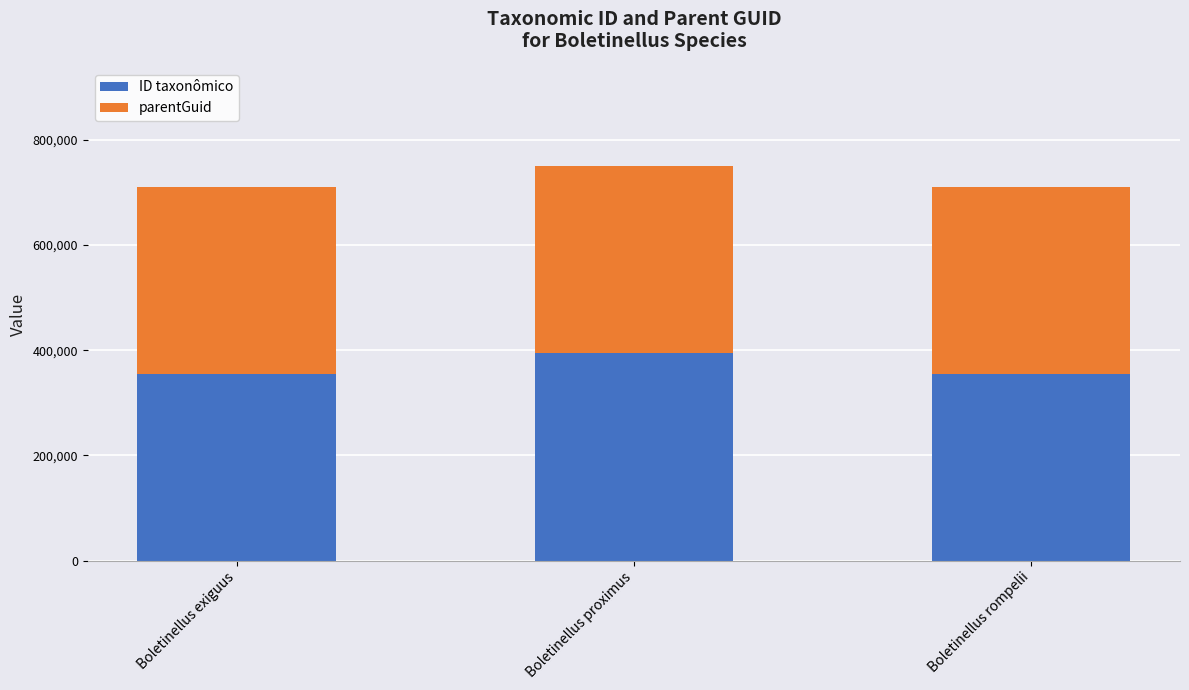

Where is ID taxonômico nearest to the value 374683?

Boletinellus rompelii